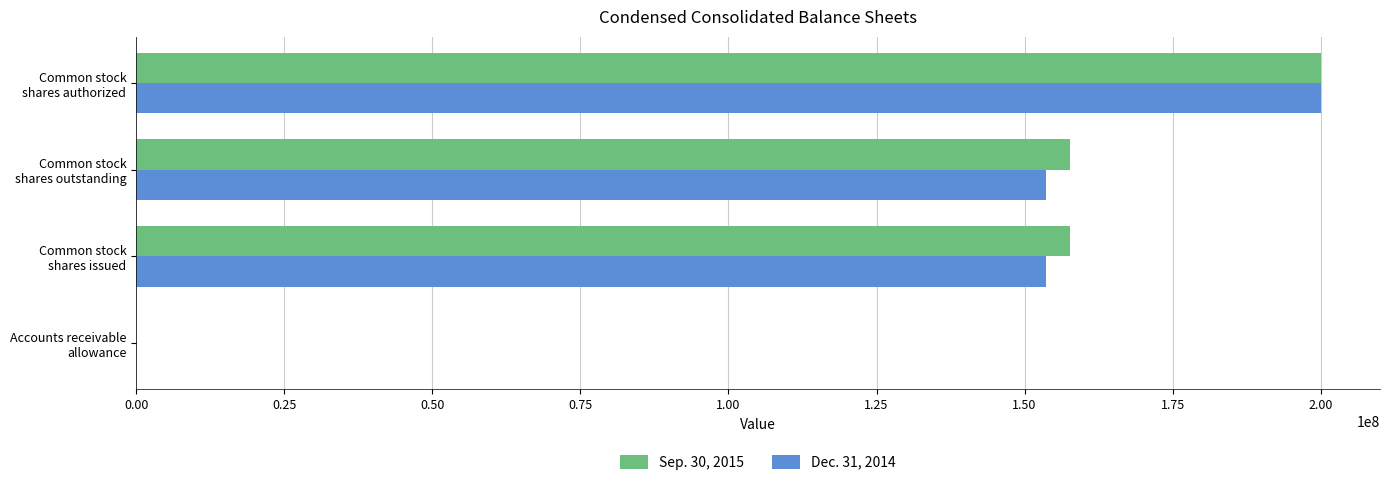

What is the maximum value shown in the chart?

200000000